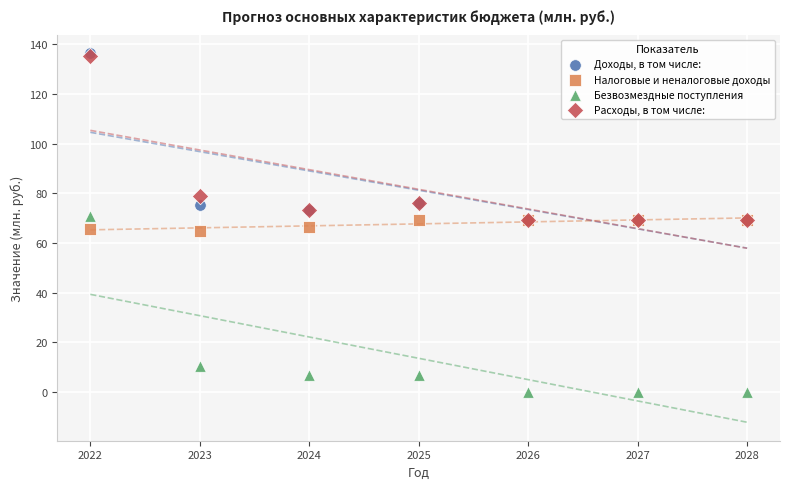

In the Безвозмездные поступления series, what Y value is closest to 35?

10.4